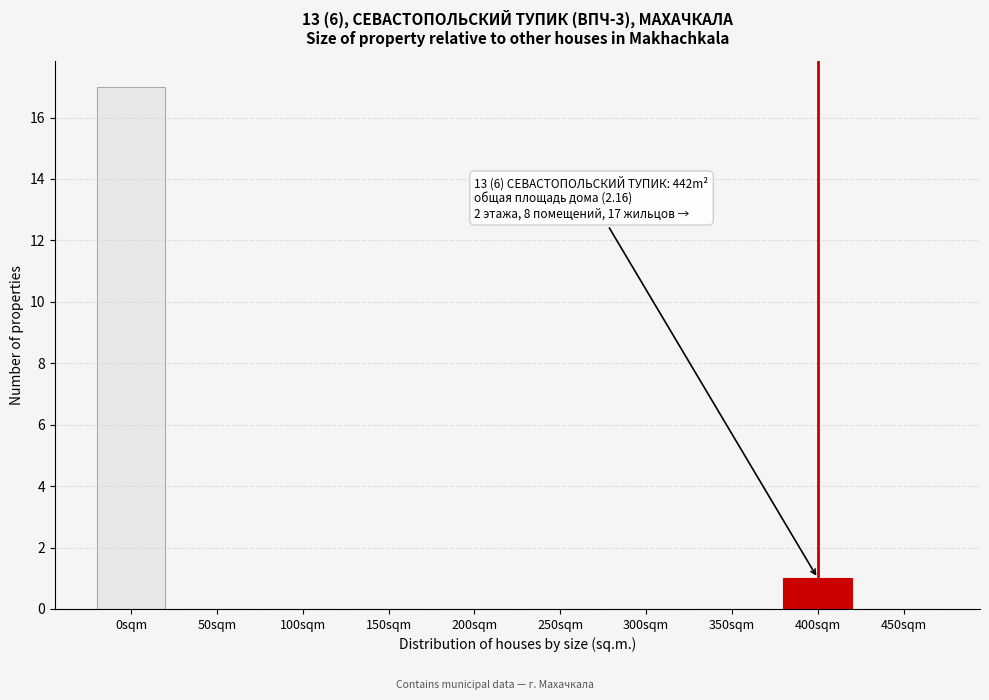

Reading right to left, extract all data points from this chart.

450sqm=0	400sqm=1	350sqm=0	300sqm=0	250sqm=0	200sqm=0	150sqm=0	100sqm=0	50sqm=0	0sqm=17